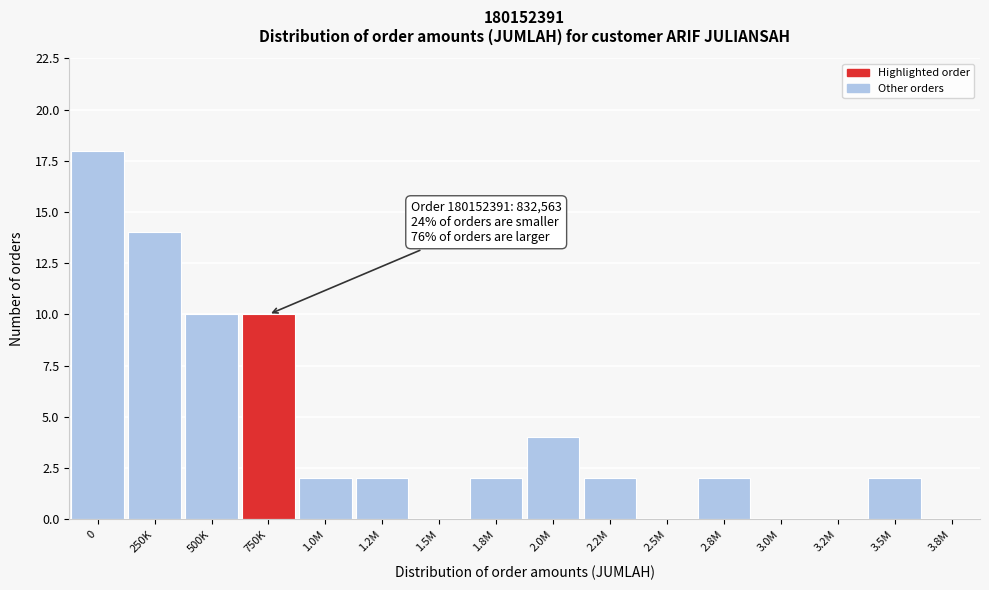

Reading right to left, extract all data points from this chart.

3.8M=0	3.5M=2	3.2M=0	3.0M=0	2.8M=2	2.5M=0	2.2M=2	2.0M=4	1.8M=2	1.5M=0	1.2M=2	1.0M=2	750K=10	500K=10	250K=14	0=18